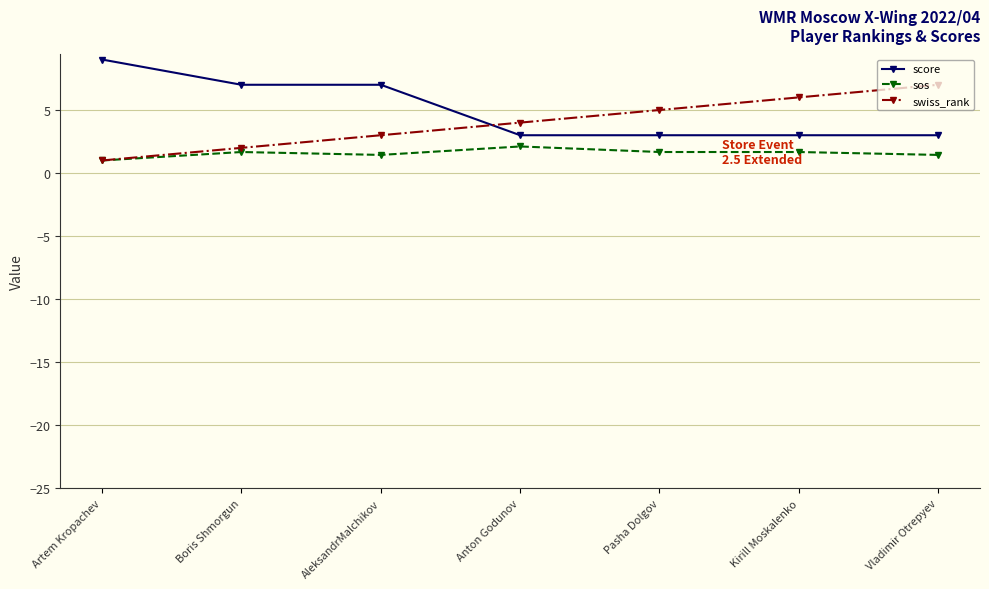

How many intersections are there between swiss_rank and score?

1